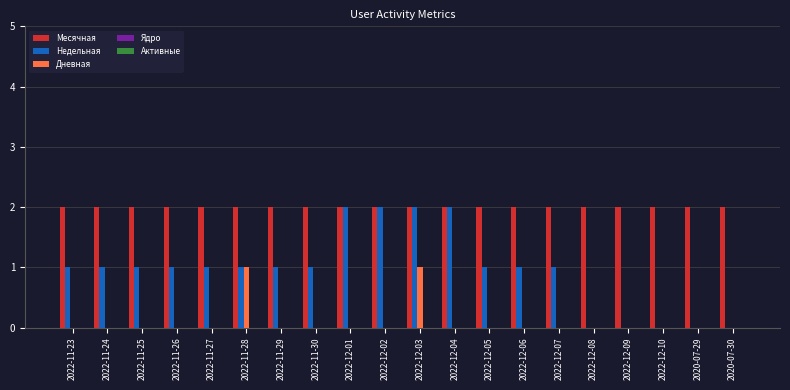

The Недельная series shows 1 at 2022-11-25. True or false?

True